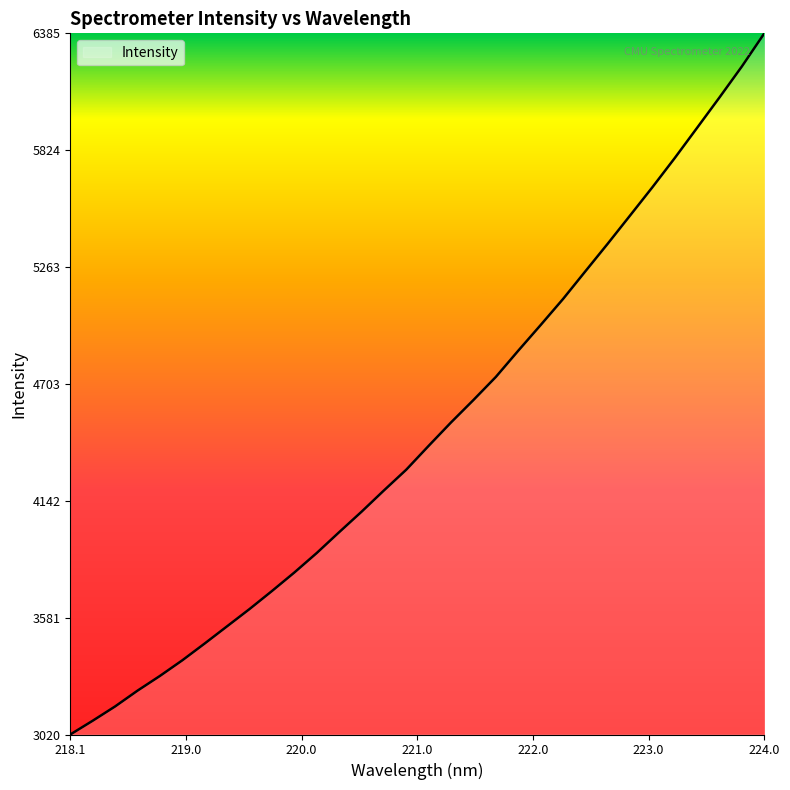

True or false: there are more than 1 points higher than both neighbors.

False